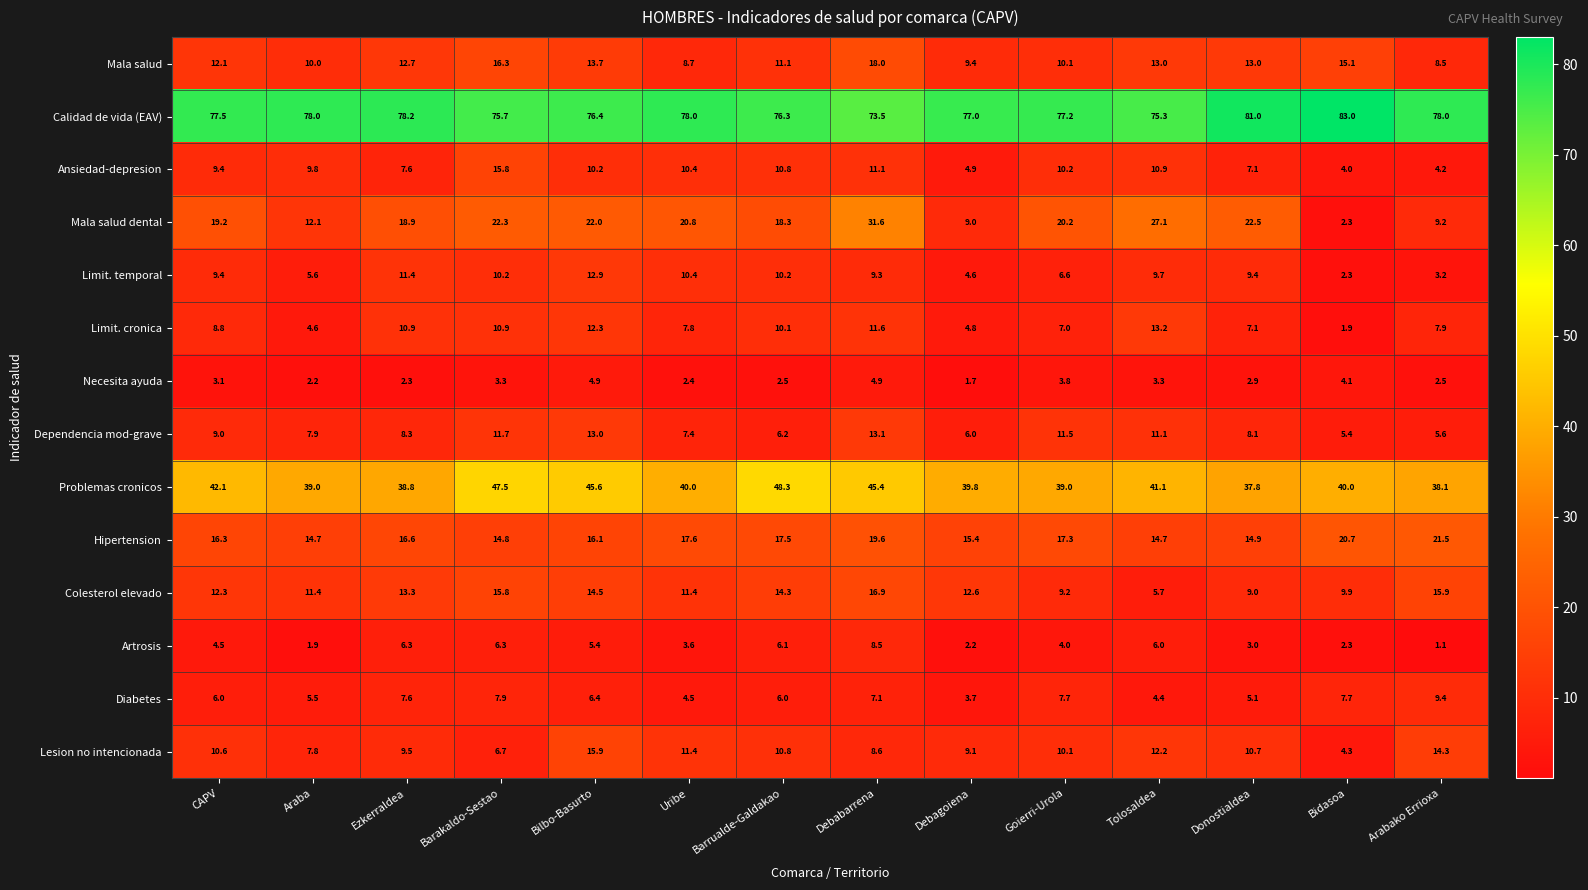

Rank the series at Arabako Errioxa from lowest to highest value.

Artrosis, Necesita ayuda, Limit. temporal, Ansiedad-depresion, Dependencia mod-grave, Limit. cronica, Mala salud, Mala salud dental, Diabetes, Lesion no intencionada, Colesterol elevado, Hipertension, Problemas cronicos, Calidad de vida (EAV)